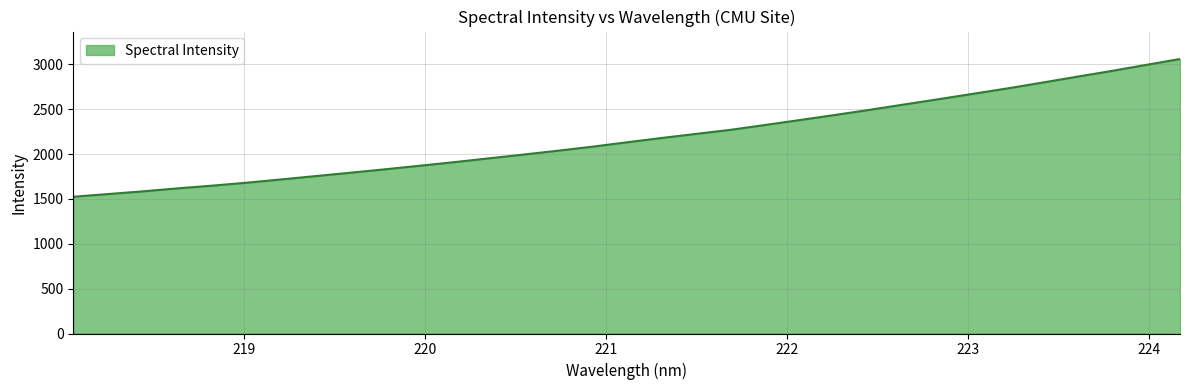

What is the greatest value displayed?

3059.4